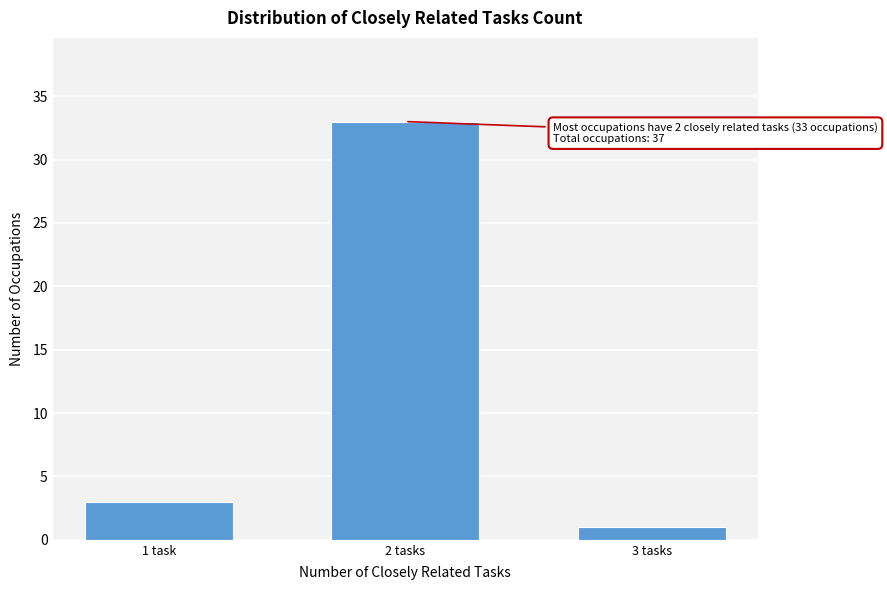

Reading left to right, what are all the values shown in this chart?

3	33	1